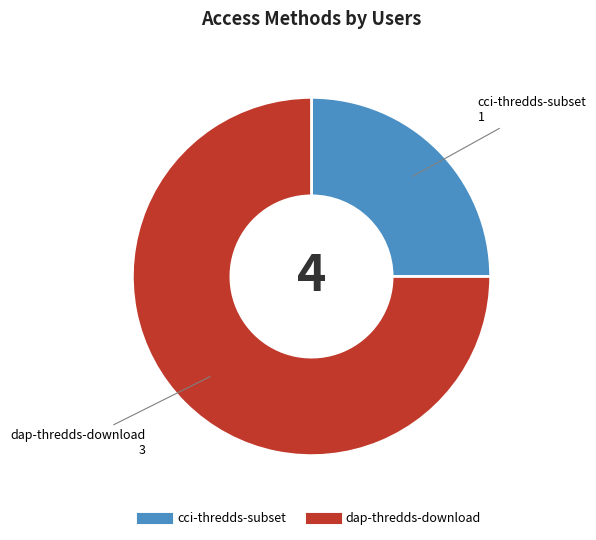

Is it true that cci-thredds-subset is 17% of the pie?

False